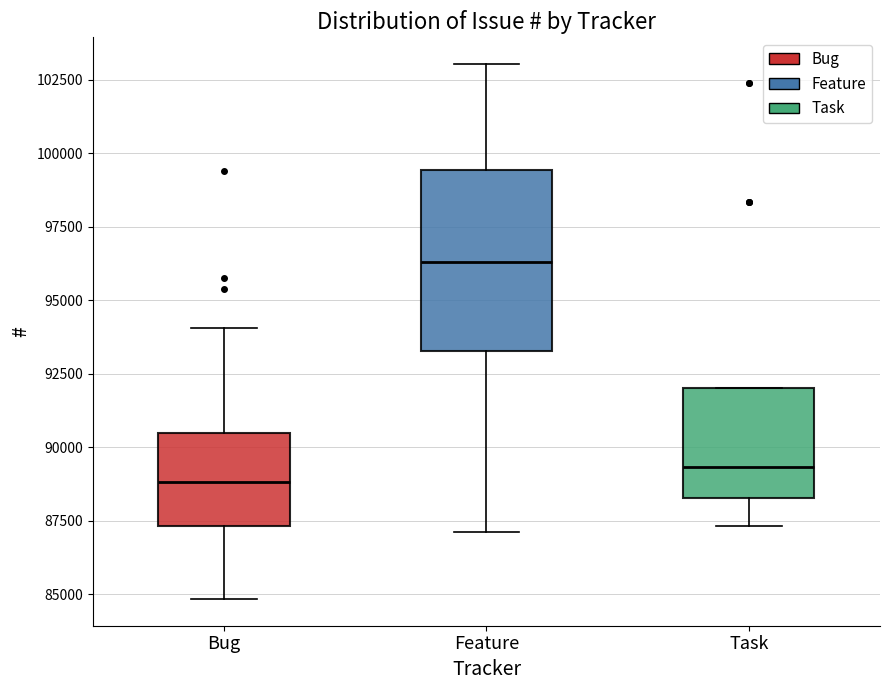

Where is the upper edge of the box for Bug on the y-axis? The values are not printed on the chart, so give them approximately, as read against the axis.

90500